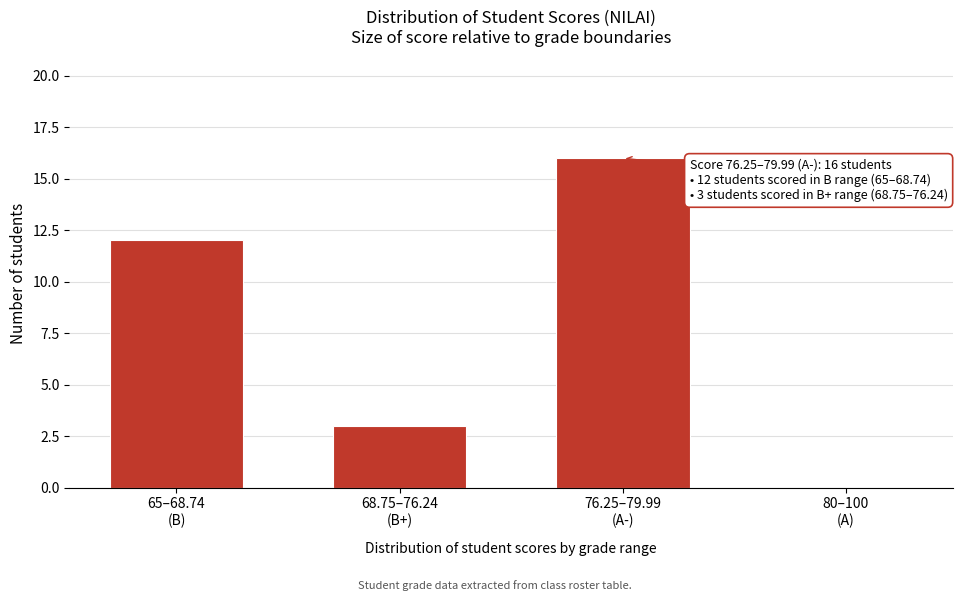

What is the greatest value displayed?

16